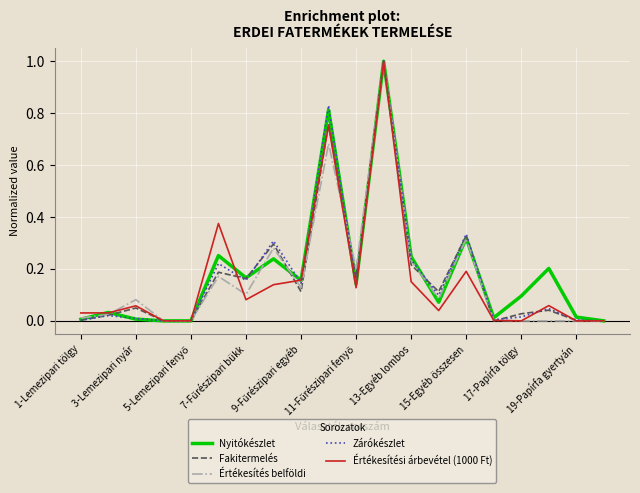

What is the maximum value shown in the chart?

1.0